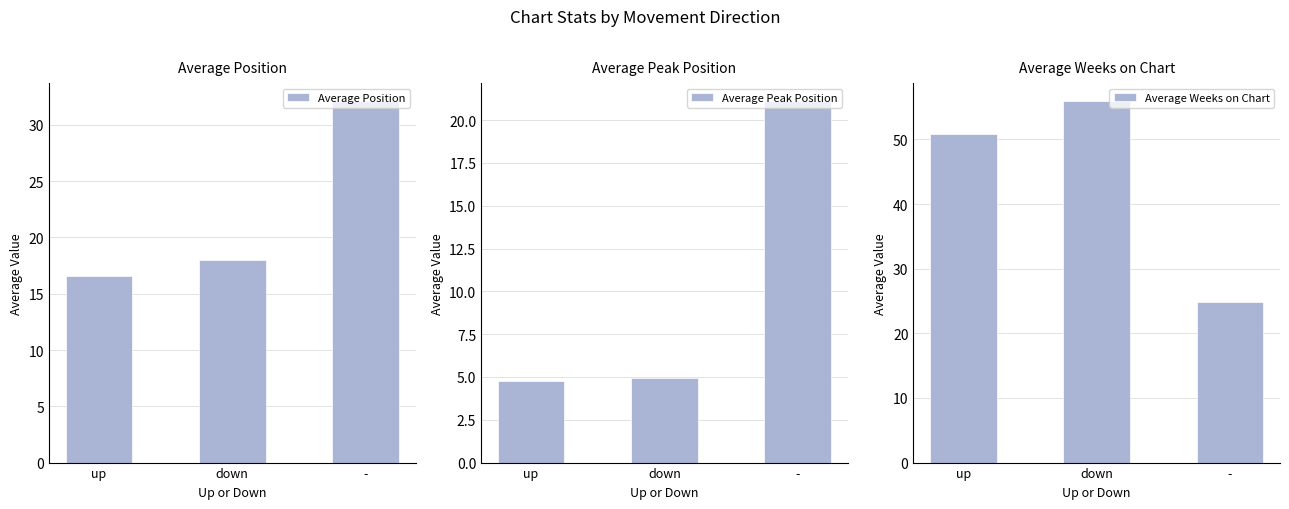

What are all the series names shown in the legend?

Average Position, Average Peak Position, Average Weeks on Chart